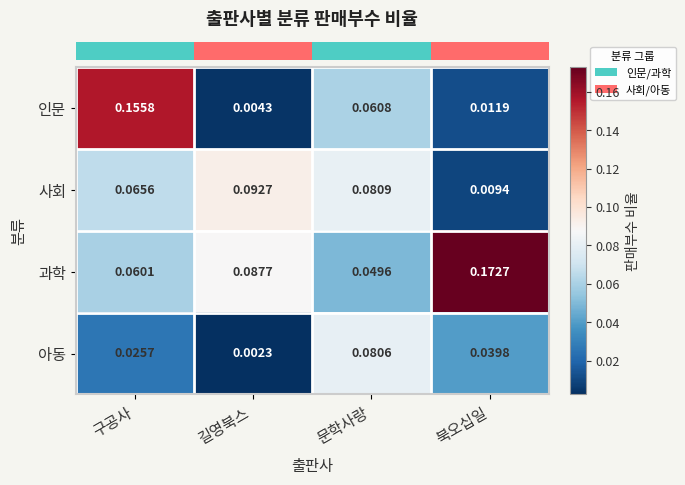

Which label corresponds to the smallest value in the chart?

길영북스